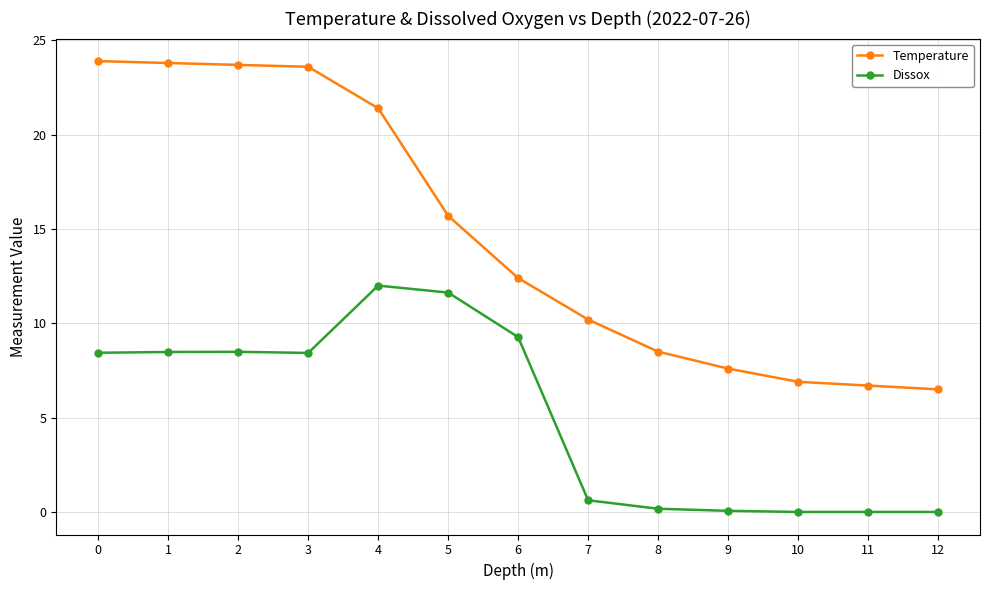

Which series has the widest spread of values?

Temperature